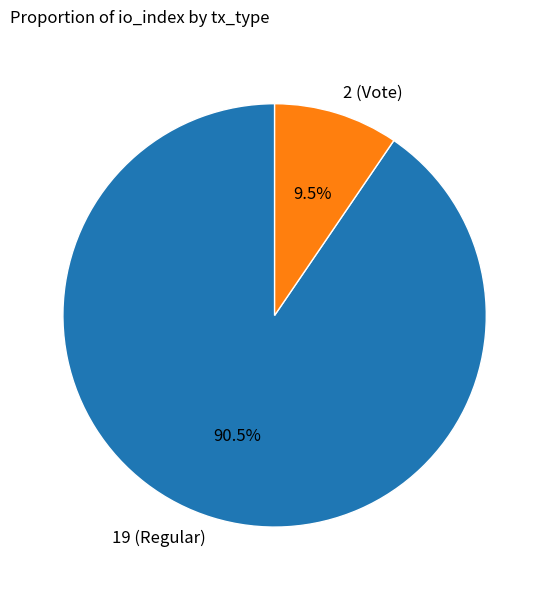

To the nearest percent, what is the difference between the 19 (Regular) and 2 (Vote) slice percentages?

81%